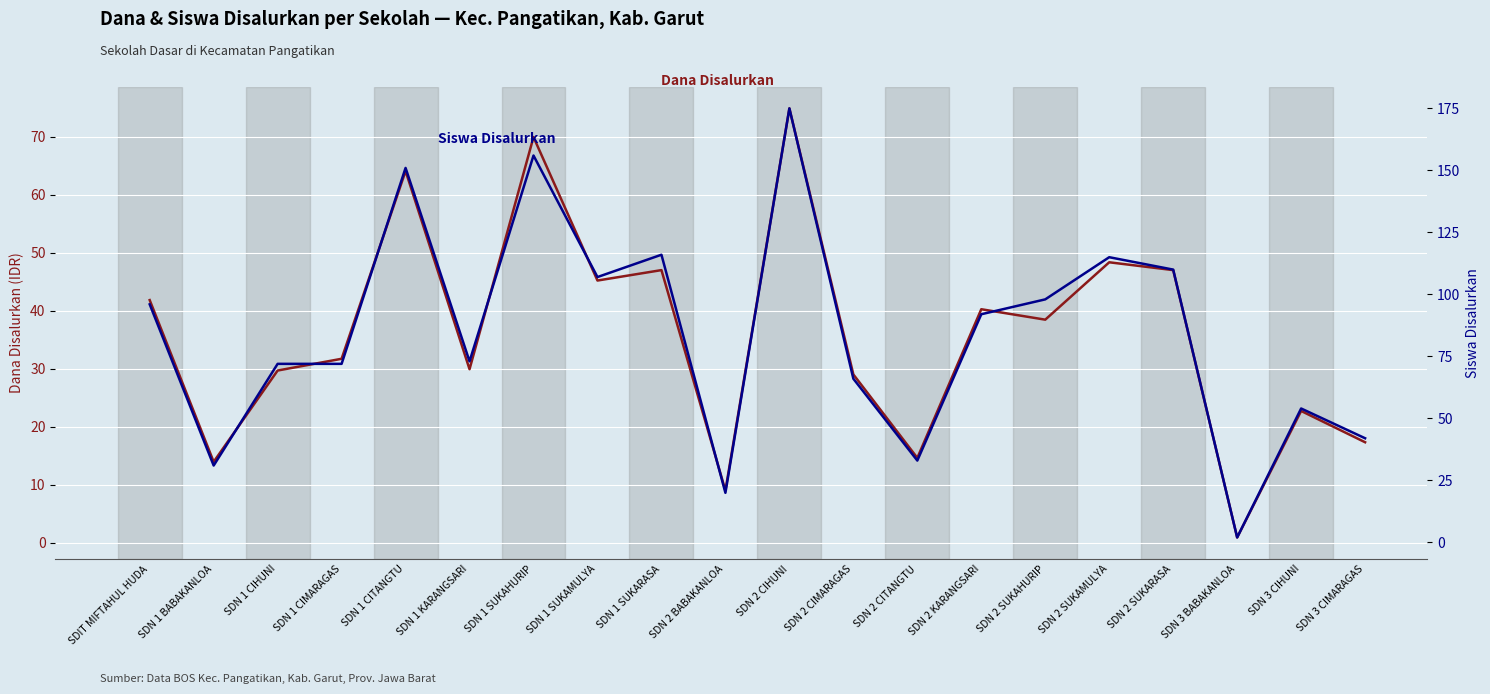

Rank the series by their maximum value, from highest to lowest.

Siswa Disalurkan, Dana Disalurkan (Juta IDR)